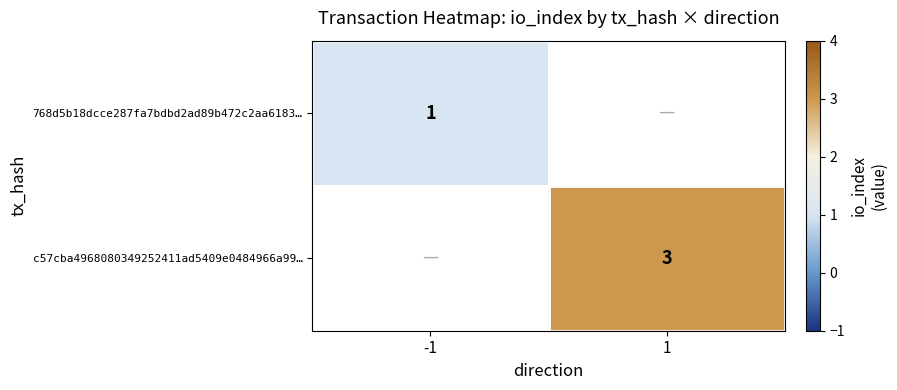

The 768d5b18dcce287fa7bdbd2ad89b472c2aa6183… series shows 1 at -1. True or false?

True